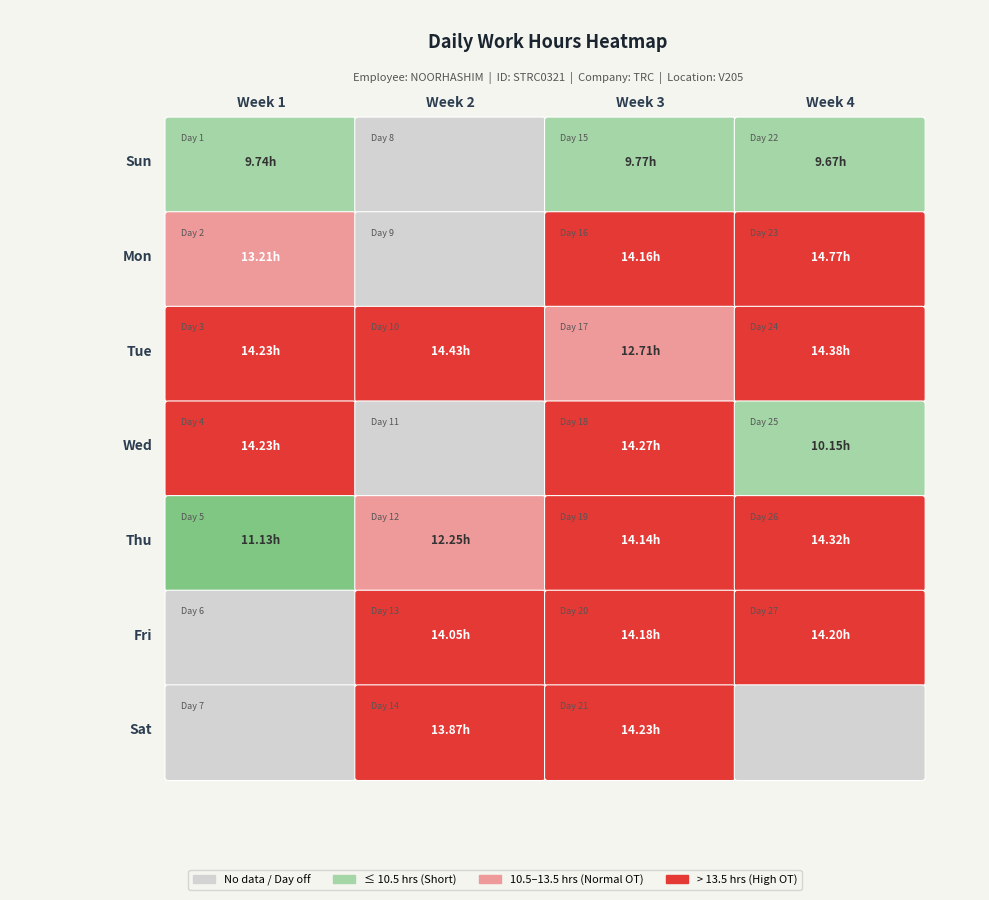

Reading right to left, transcribe all the data shown in this chart.

27=14.2	26=14.3	25=10.2	24=14.4	23=14.8	22=9.7	21=14.2	20=14.2	19=14.1	18=14.3	17=12.7	16=14.2	15=9.8	14=13.9	13=14.1	12=12.2	11=0.0	10=14.4	9=0.0	8=0.0	7=0.0	6=0.0	5=11.1	4=14.2	3=14.2	2=13.2	1=9.7